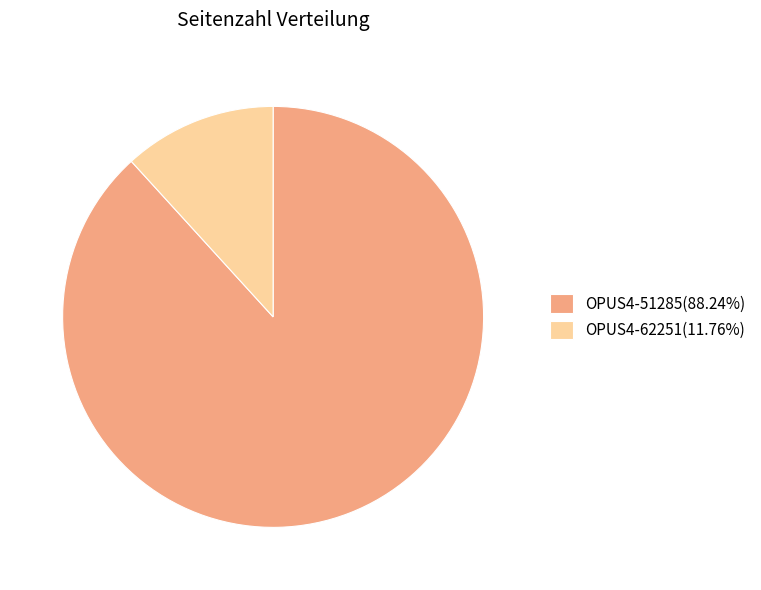

Is there any slice that represents more than half of the pie?

Yes